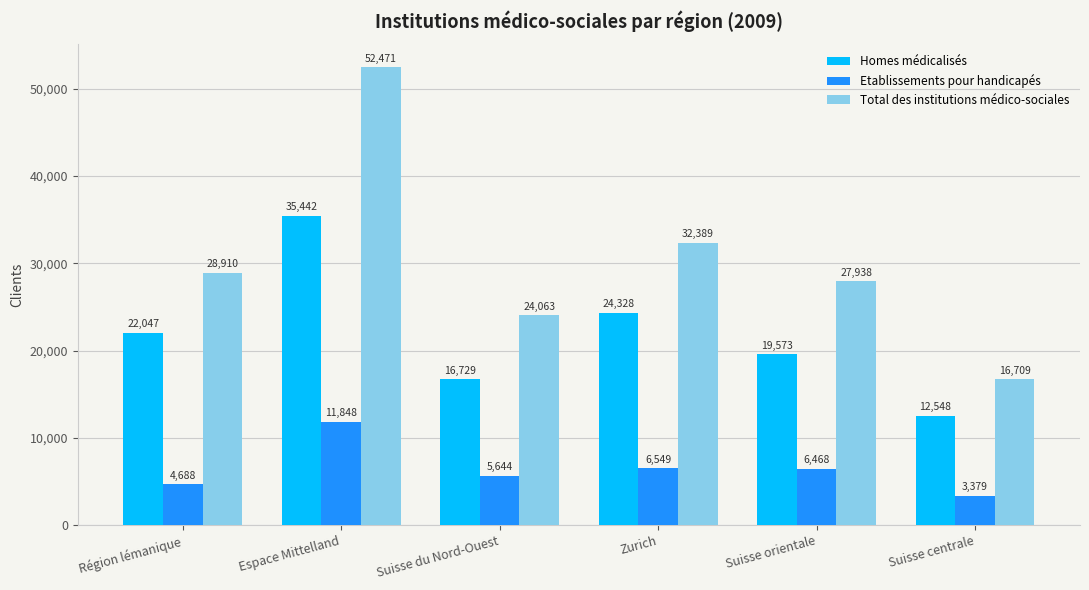

What is the difference between the highest and lowest values at Suisse centrale?

13330